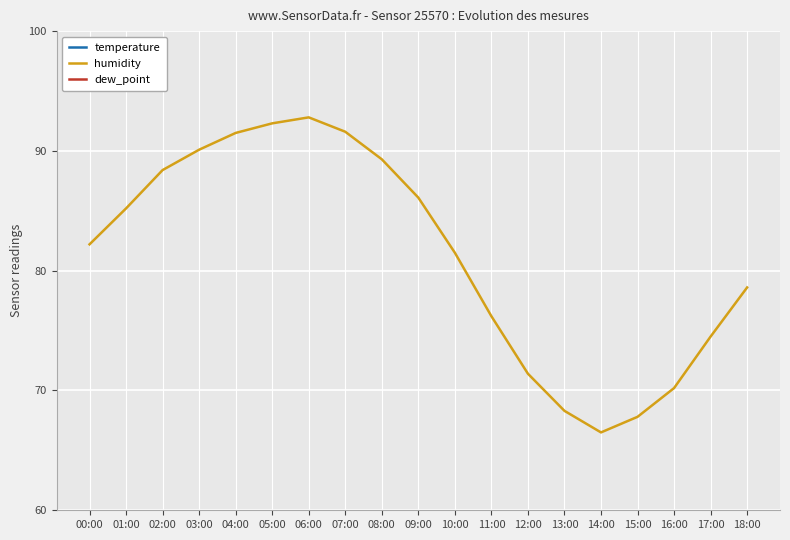

What is the sum of all temperature values?

505.2